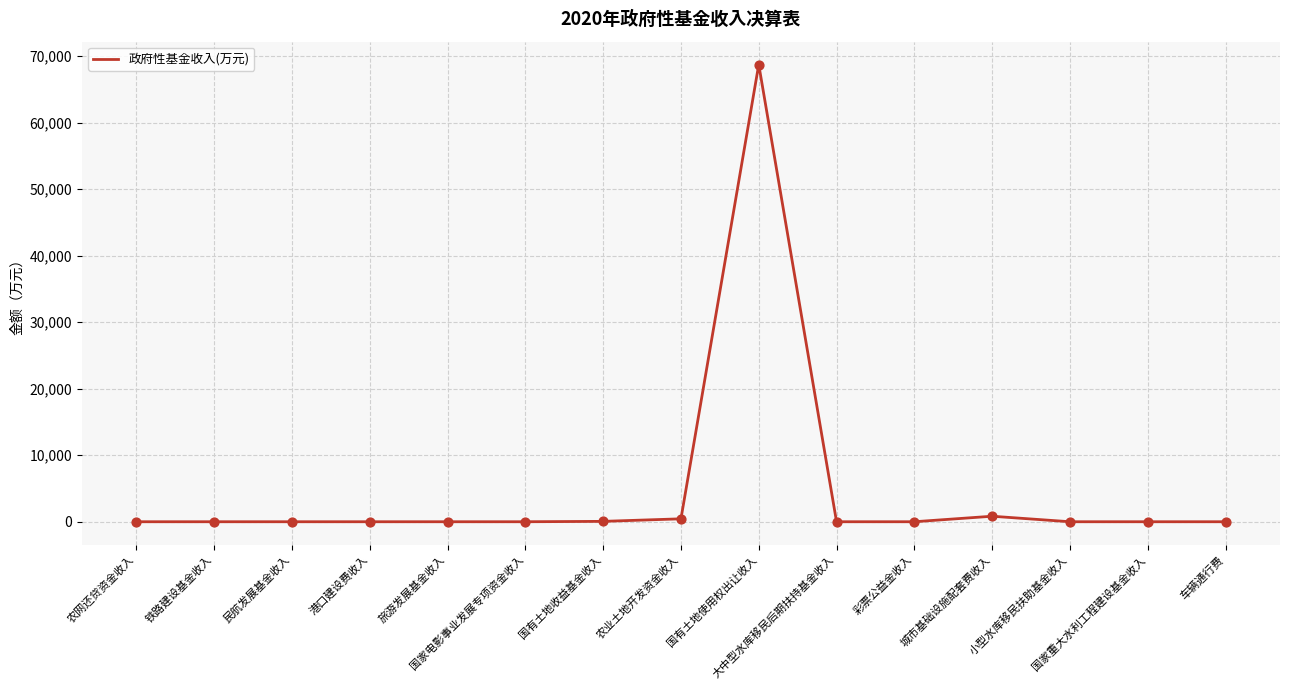

Between 车辆通行费 and 城市基础设施配套费收入, which is larger?

城市基础设施配套费收入